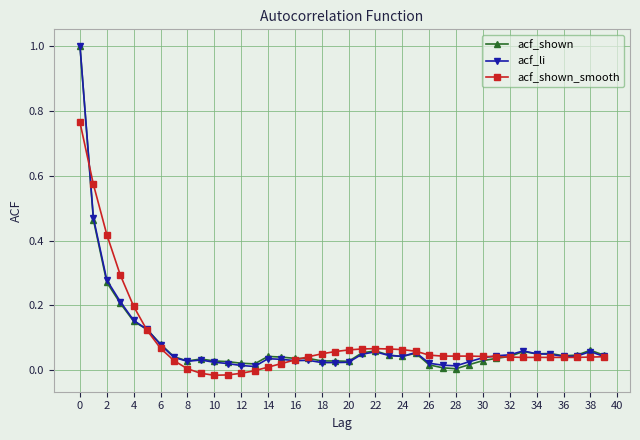

What is the maximum value shown in the chart?

1.0